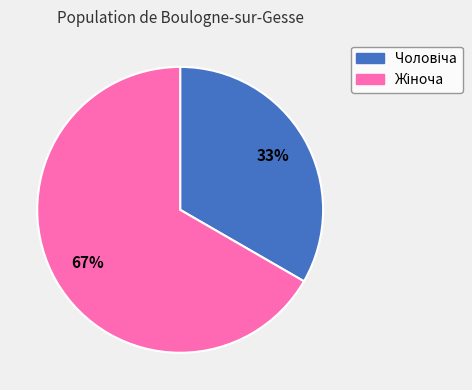

To the nearest percent, what is the average slice percentage?

50%